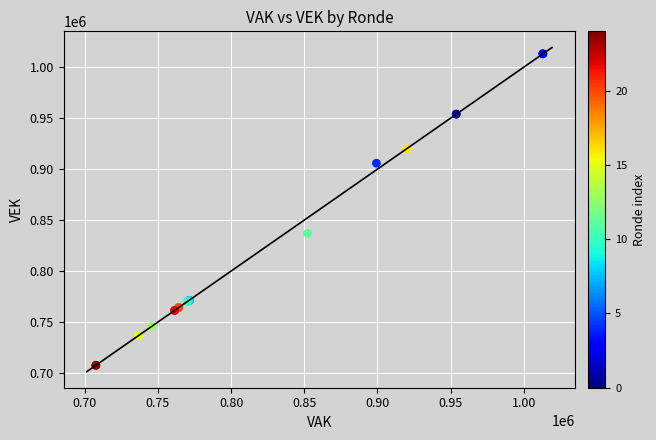

What Y value in the scatter plot is closest to 860381?

837064